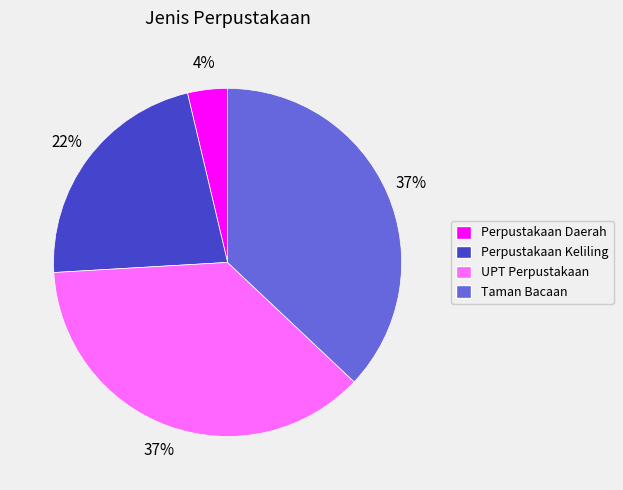

Combined, do UPT Perpustakaan and Perpustakaan Keliling account for over 50%?

Yes